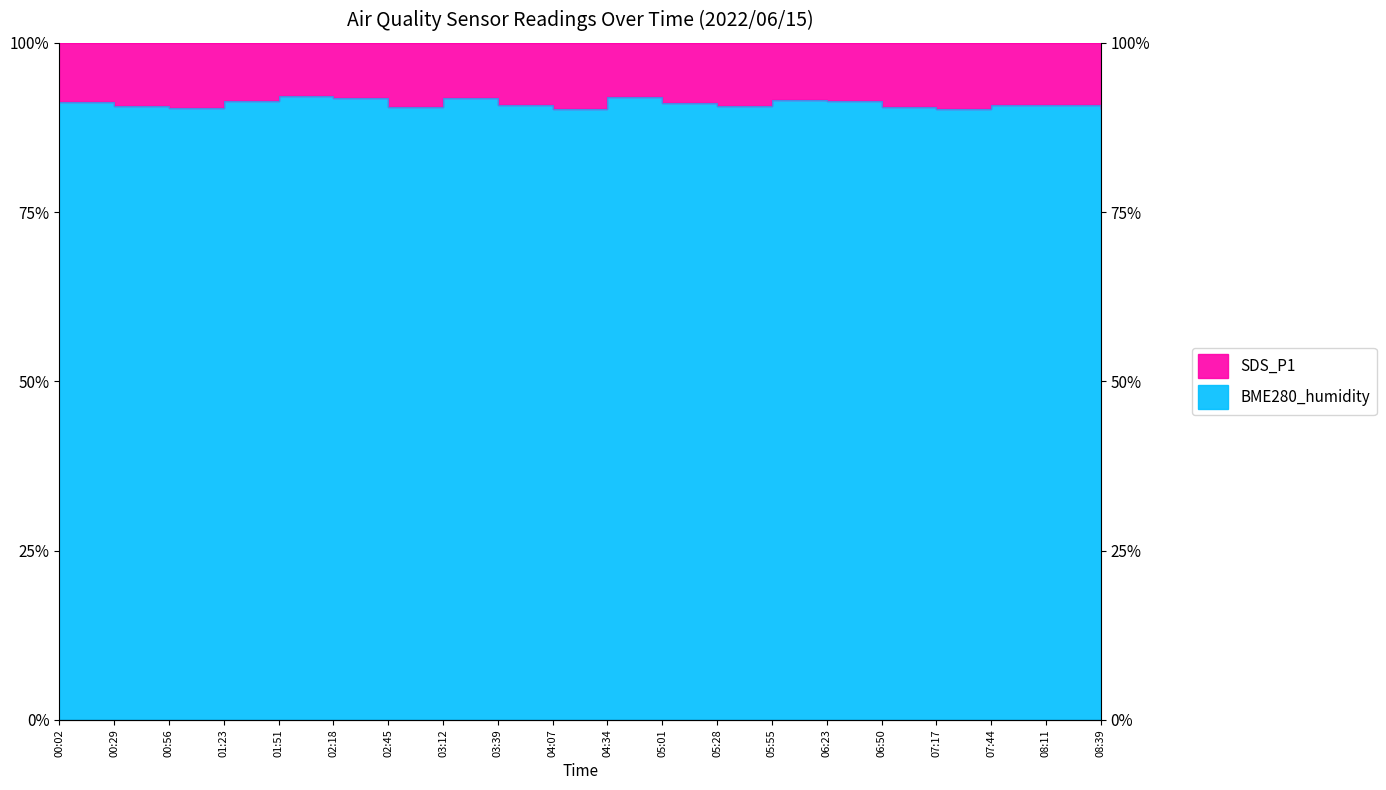

Which label corresponds to the smallest value in the chart?

04:07